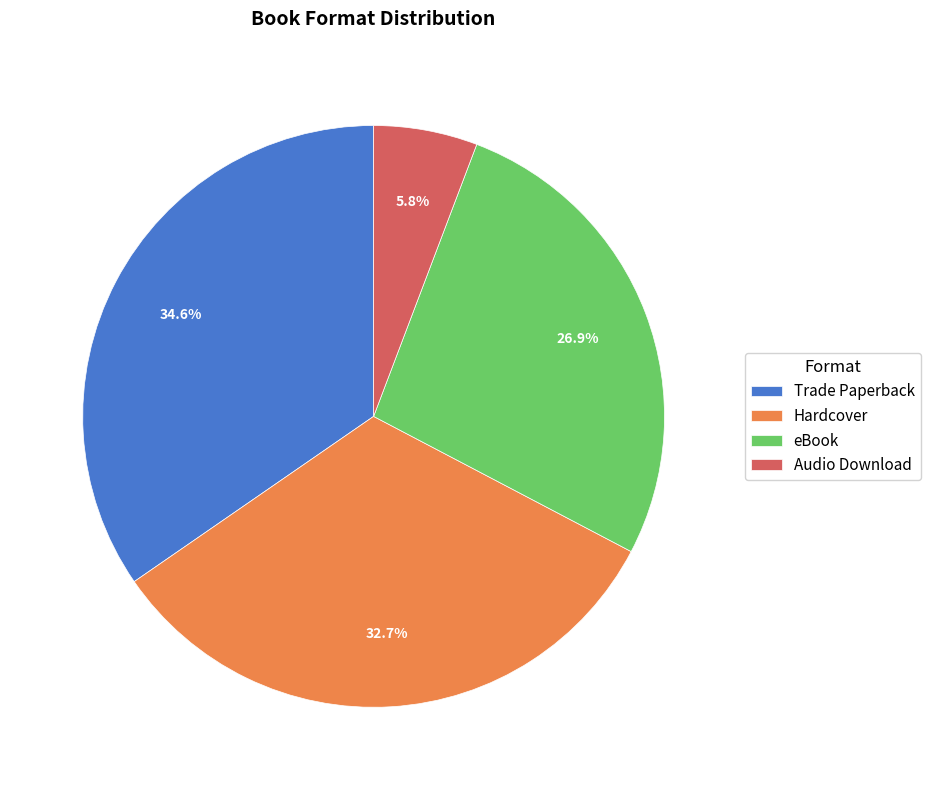

To the nearest percent, what percentage of the pie is Trade Paperback?

35%